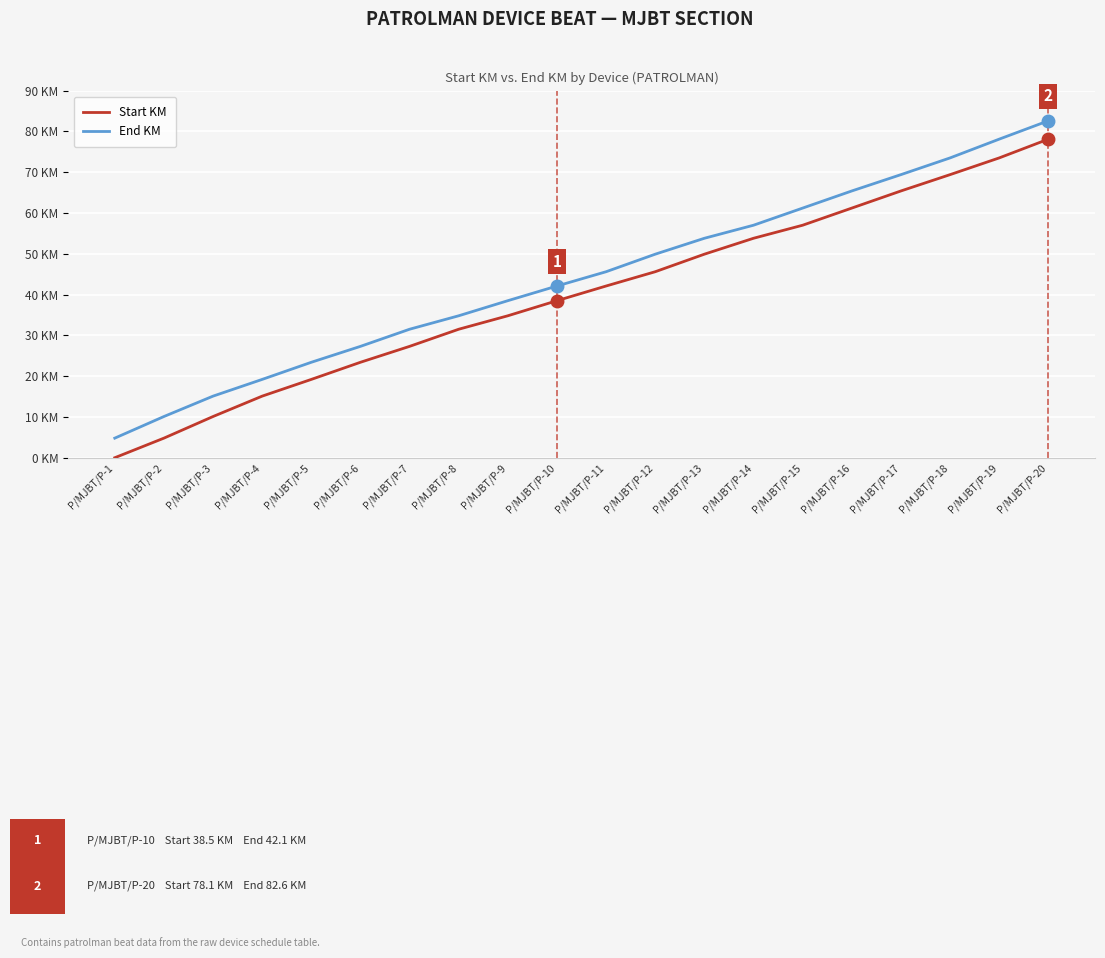

Does the chart display data point markers on the line(s)?

No